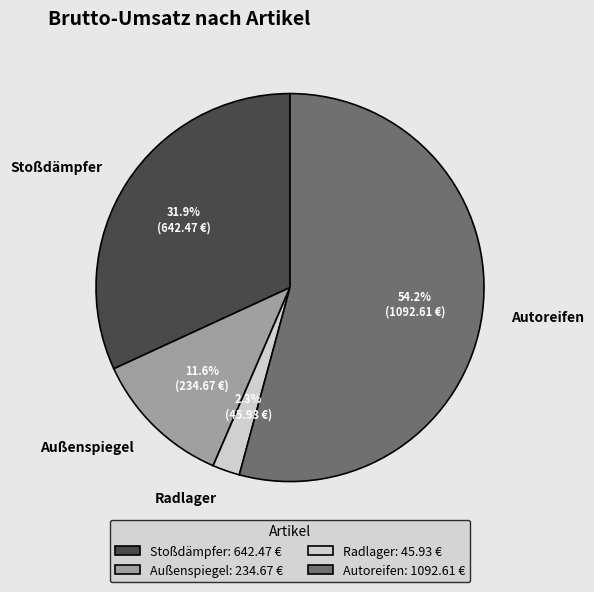

Approximately how many times larger is the value at Autoreifen compared to Außenspiegel?

4.7